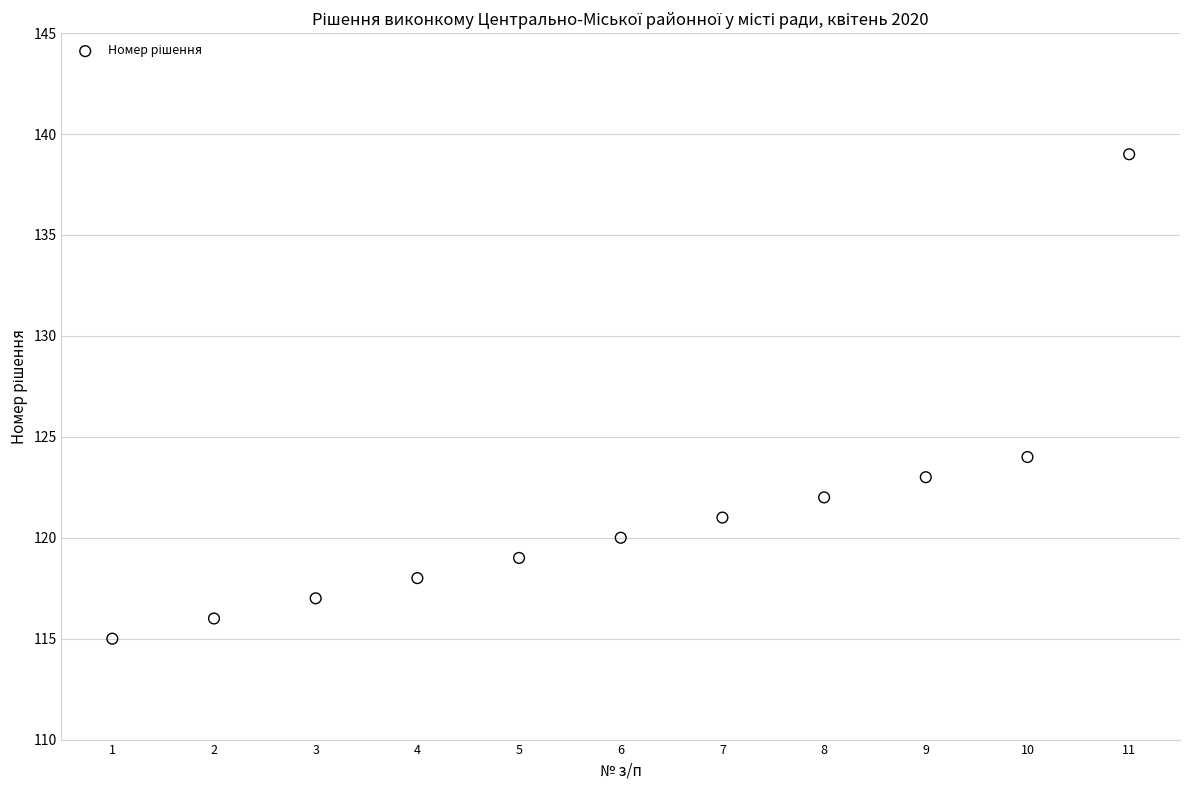

What Y value in the scatter plot is closest to 127?

124